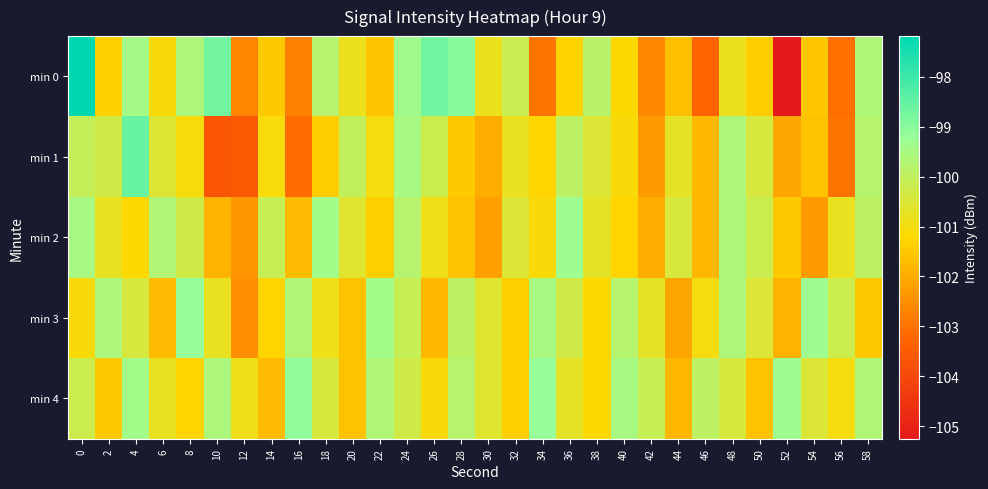

Rank the series by their maximum value, from lowest to highest.

min 2, min 3, min 4, min 1, min 0